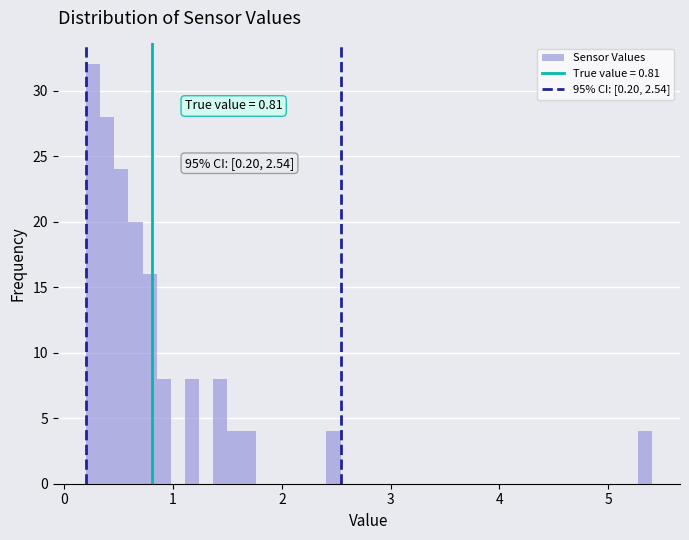

Around what value on the x-axis is the tallest bar? Give the approximate position of its centre, as read against the axis.

0.3